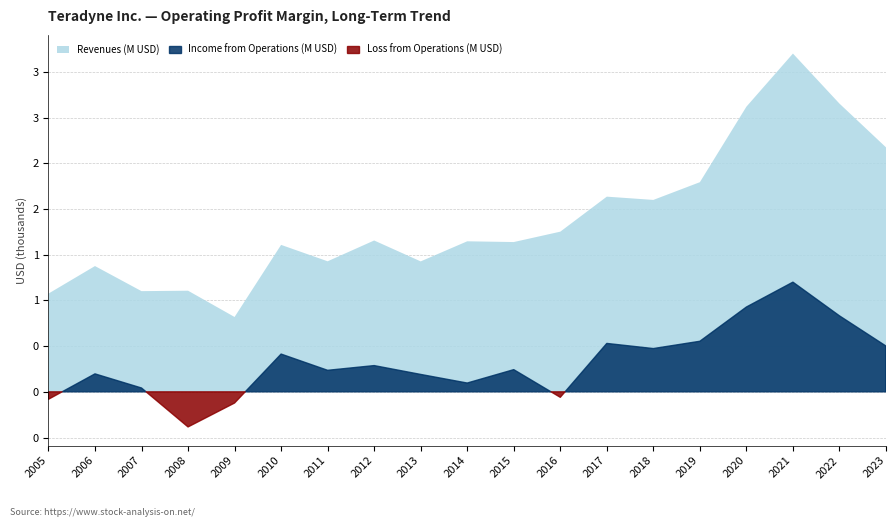

What is the total value across all series at 2012?

1944118